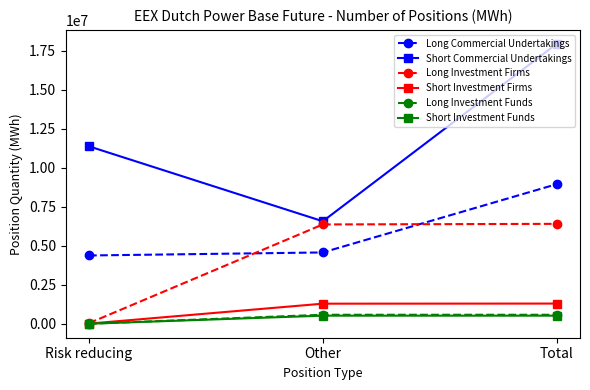

What are all the series names shown in the legend?

Long Commercial Undertakings, Short Commercial Undertakings, Long Investment Firms, Short Investment Firms, Long Investment Funds, Short Investment Funds